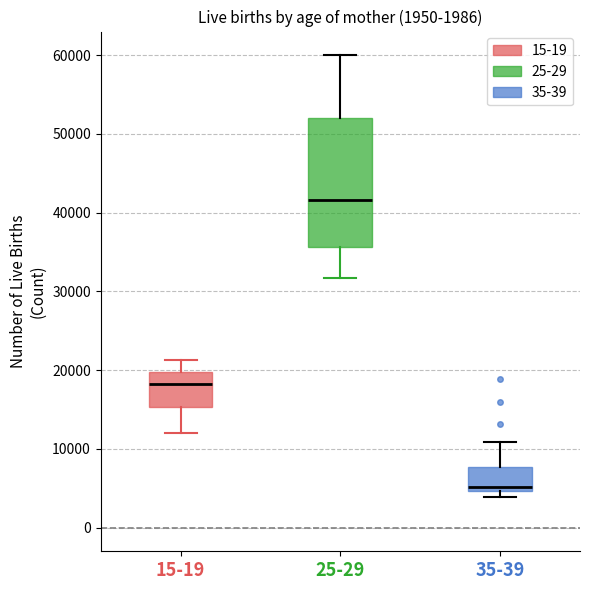

Comparing the boxes themselves (not the whiskers), which one is the tallest?

25-29